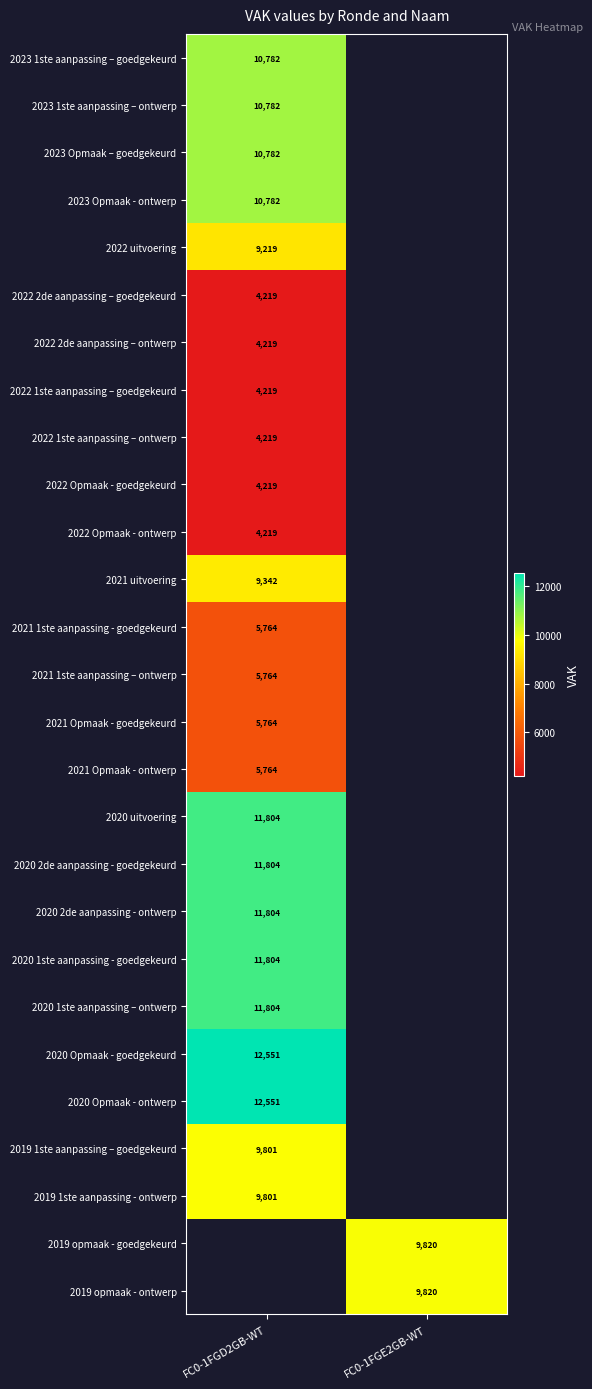

Is the value of 2020 Opmaak - goedgekeurd at FC0-1FGD2GB-WT greater than the value of 2022 1ste aanpassing – goedgekeurd at FC0-1FGD2GB-WT?

Yes